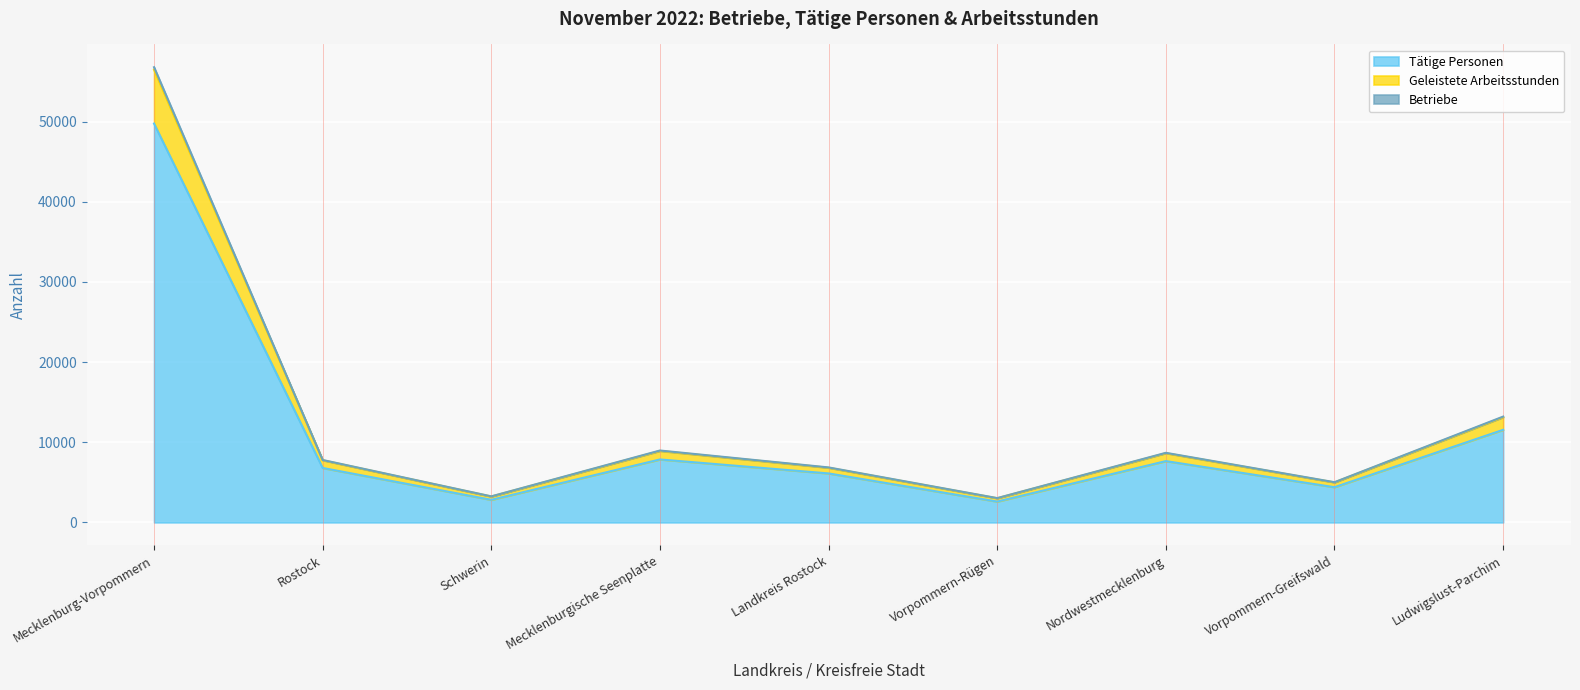

True or false: Geleistete Arbeitsstunden and Tätige Personen intersect in this chart.

False